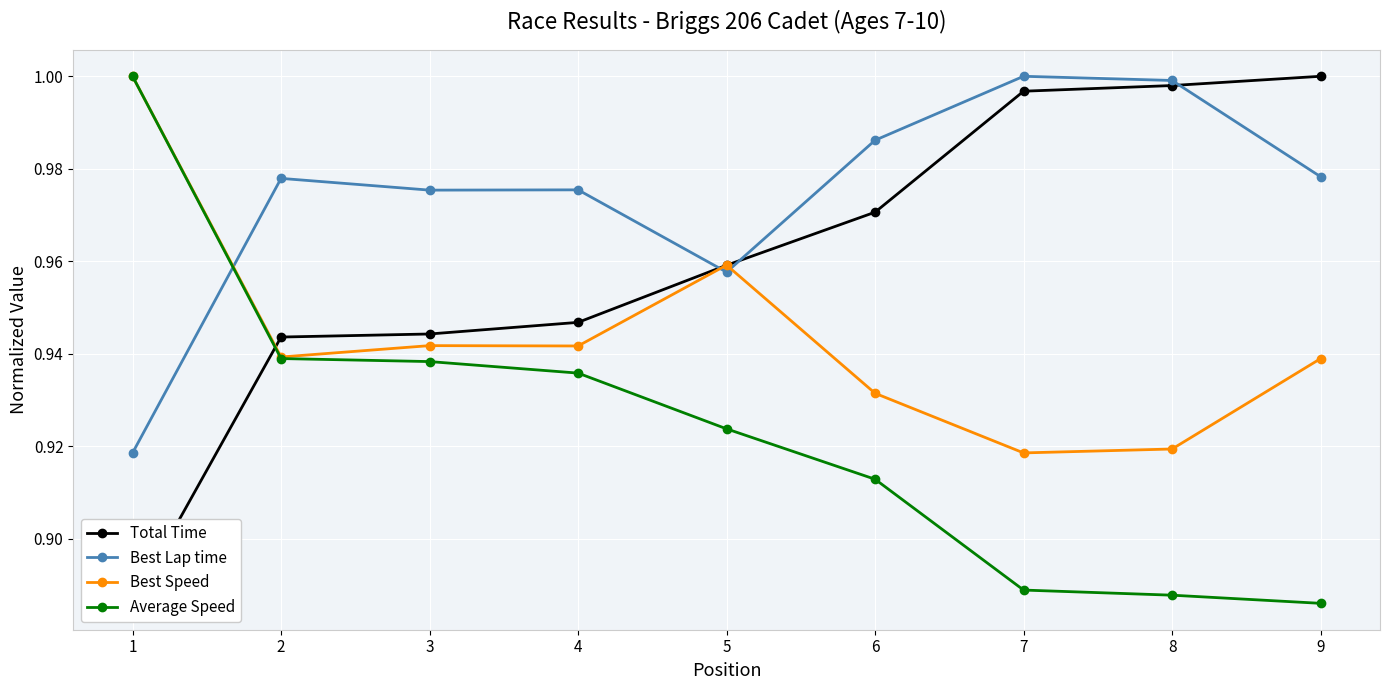

How many distinct data groups are displayed?

4